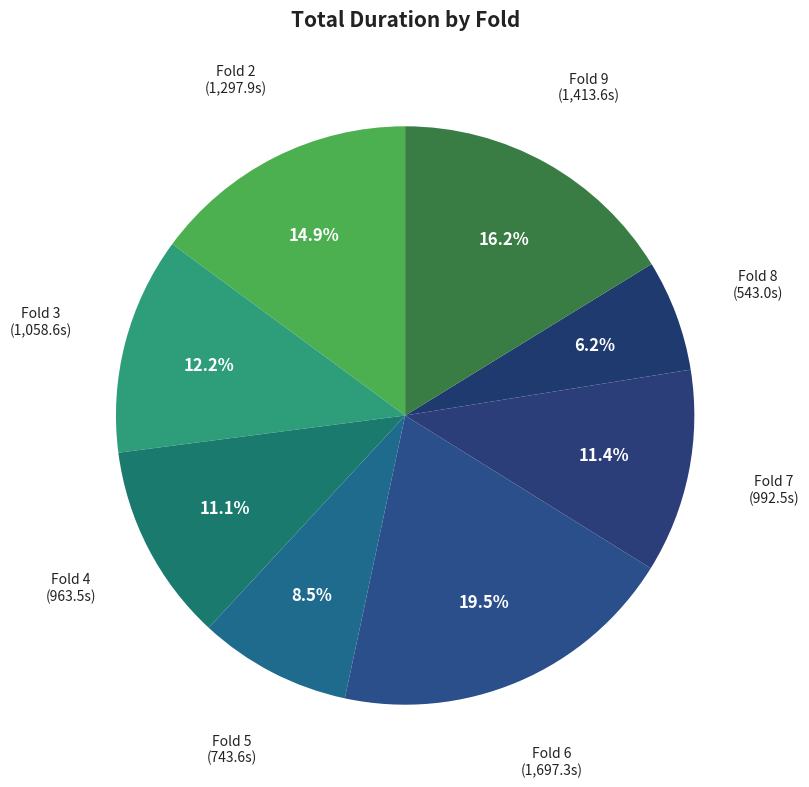

Is there a majority slice in this chart?

No